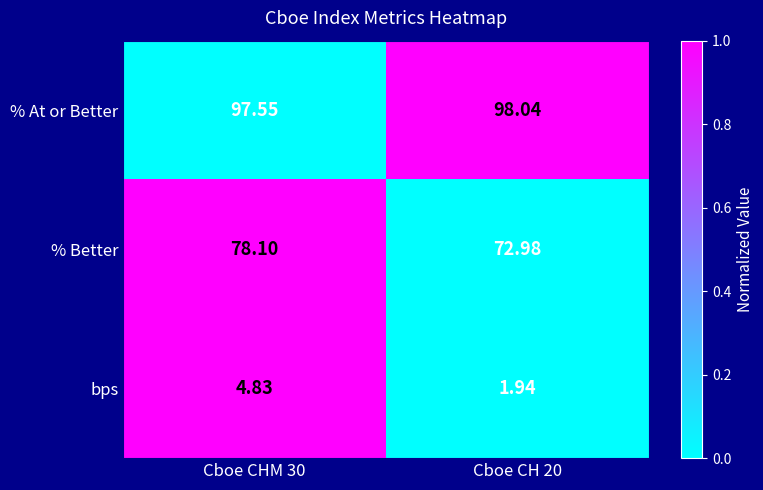

Which series changed the most between Cboe CHM 30 and Cboe CH 20?

% Better